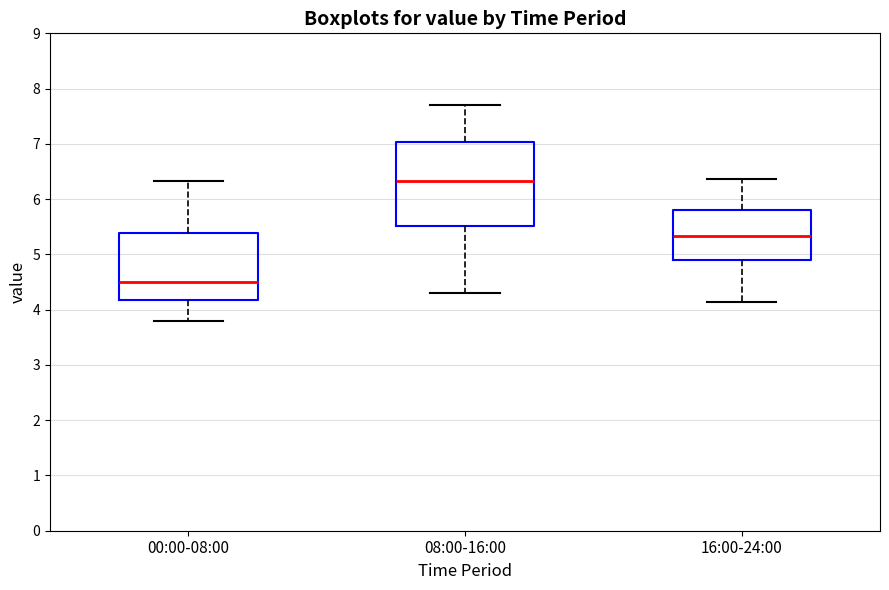

Where does the median line of the box for 16:00-24:00 sit on the y-axis? The values are not printed on the chart, so give them approximately, as read against the axis.

5.3